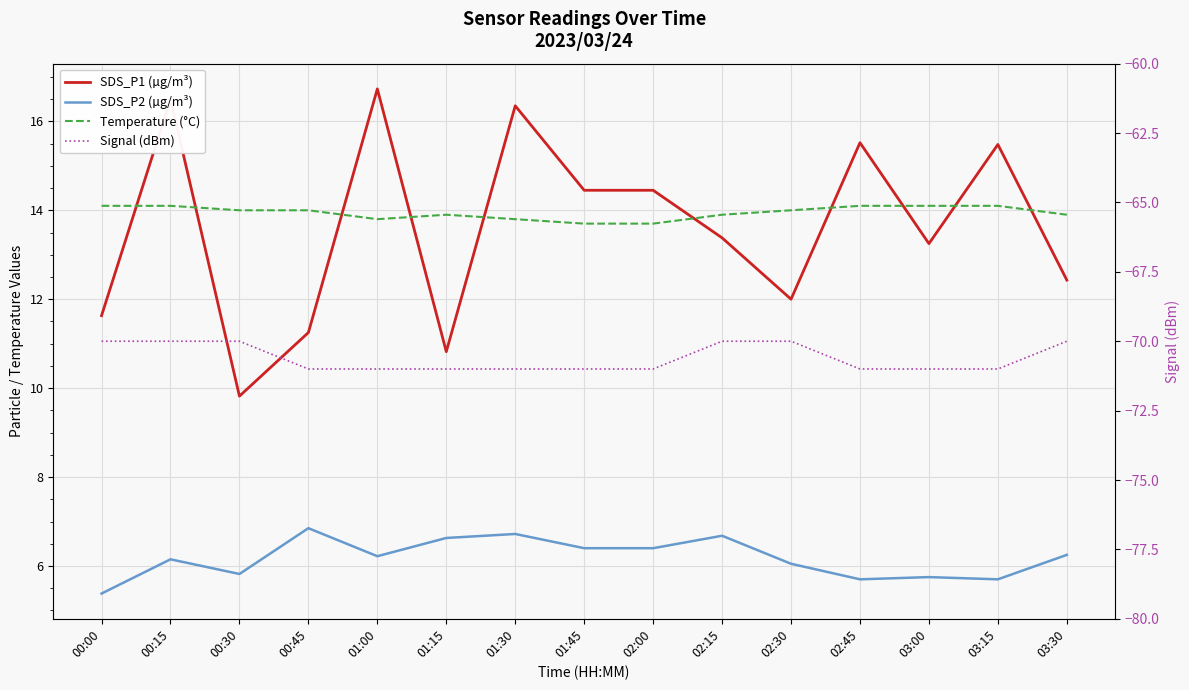

Is the value of SDS_P1 (µg/m³) at 01:00 greater than the value of Temperature (°C) at 01:30?

Yes